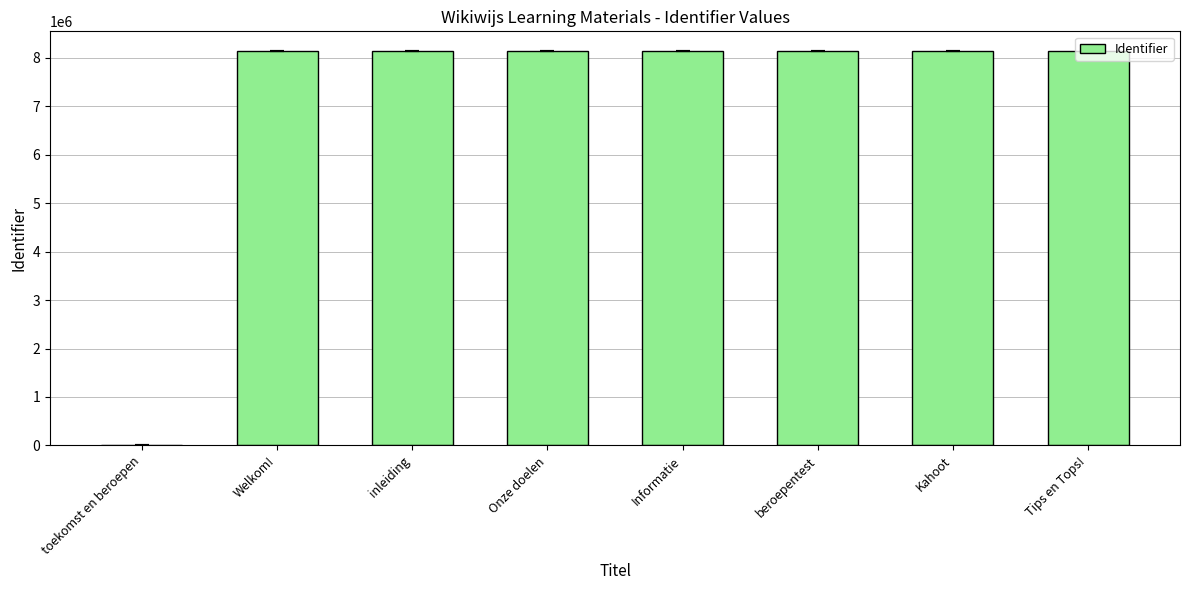

Between Tips en Tops! and toekomst en beroepen, which is larger?

Tips en Tops!